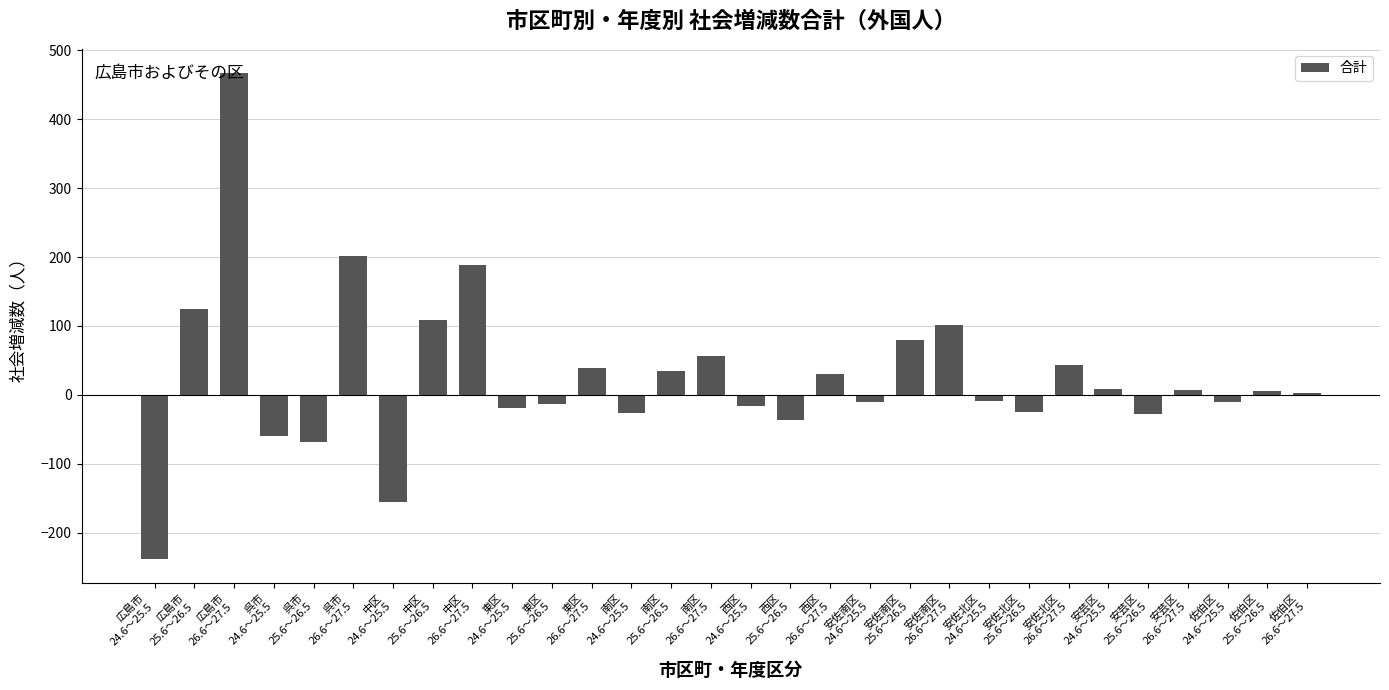

What is the maximum value shown in the chart?

467